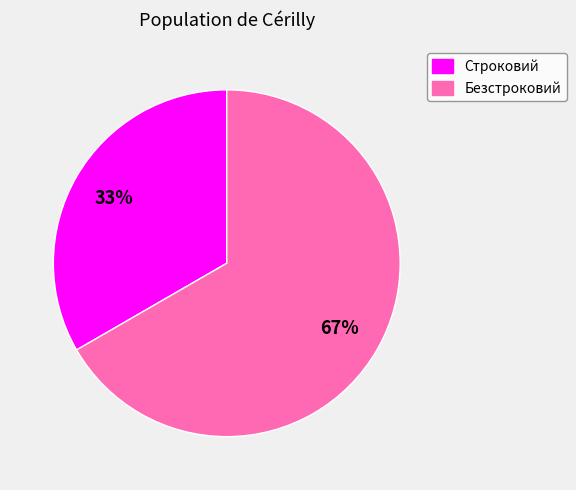

To the nearest percent, what portion does Строковий represent?

33%